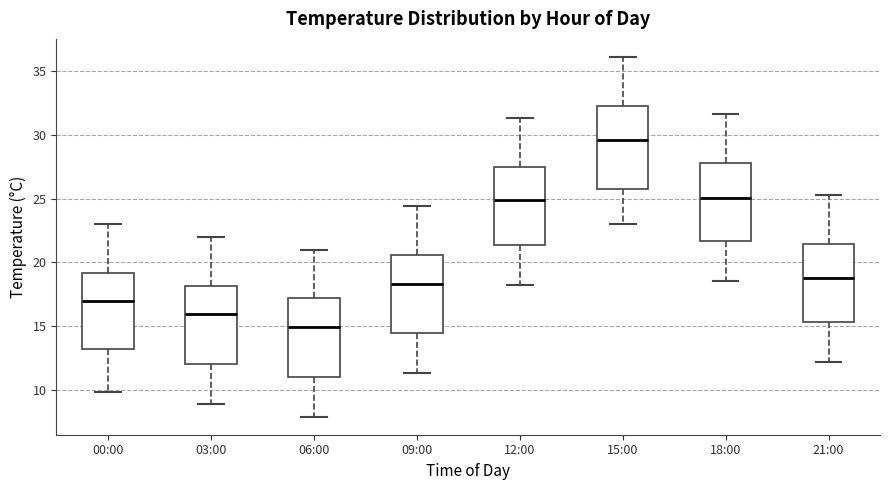

Which box's median line is the lowest?

06:00